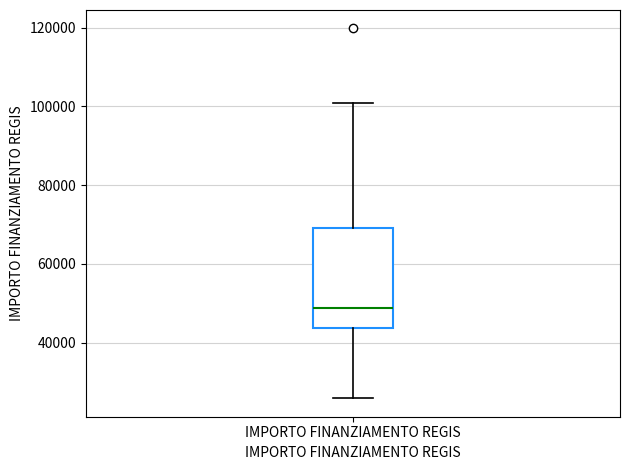

Where is the lower edge of the box for IMPORTO FINANZIAMENTO REGIS on the y-axis? The values are not printed on the chart, so give them approximately, as read against the axis.

44000